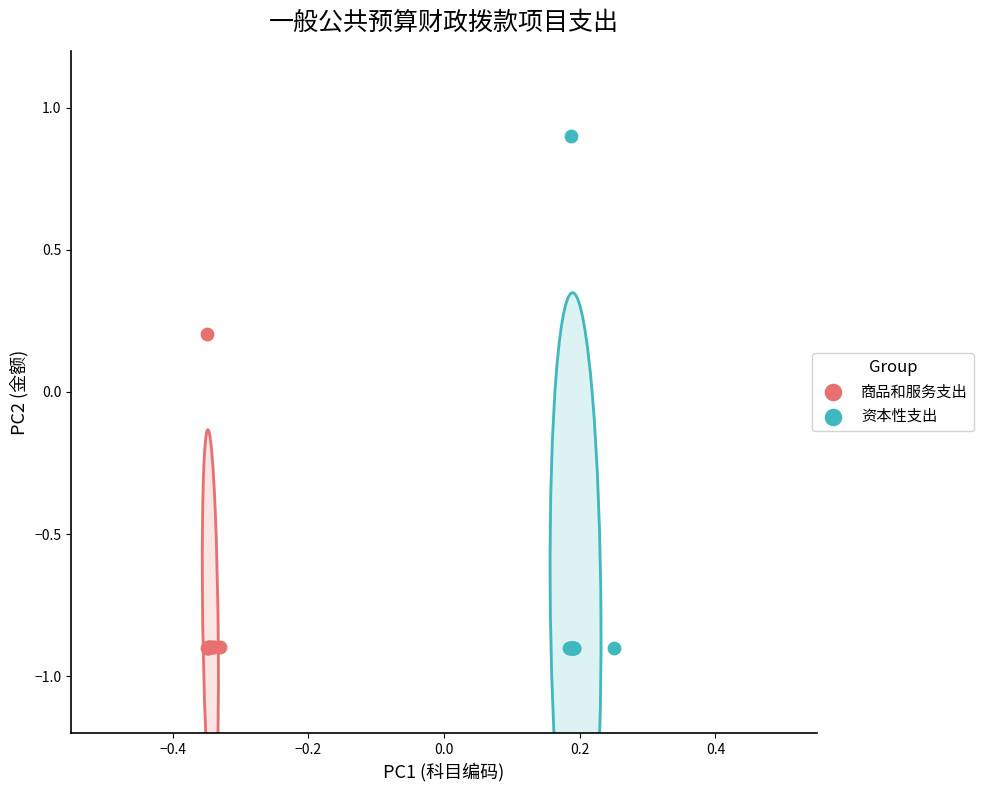

Which series contains the highest Y value?

资本性支出